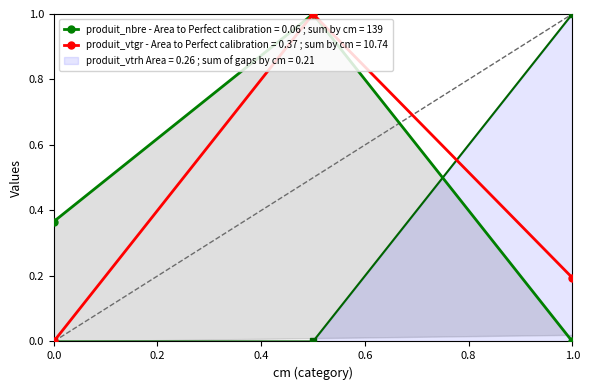

What is the maximum value for produit_vtgr - Area to Perfect calibration = 0.37 ; sum by cm = 10.74?

1.0